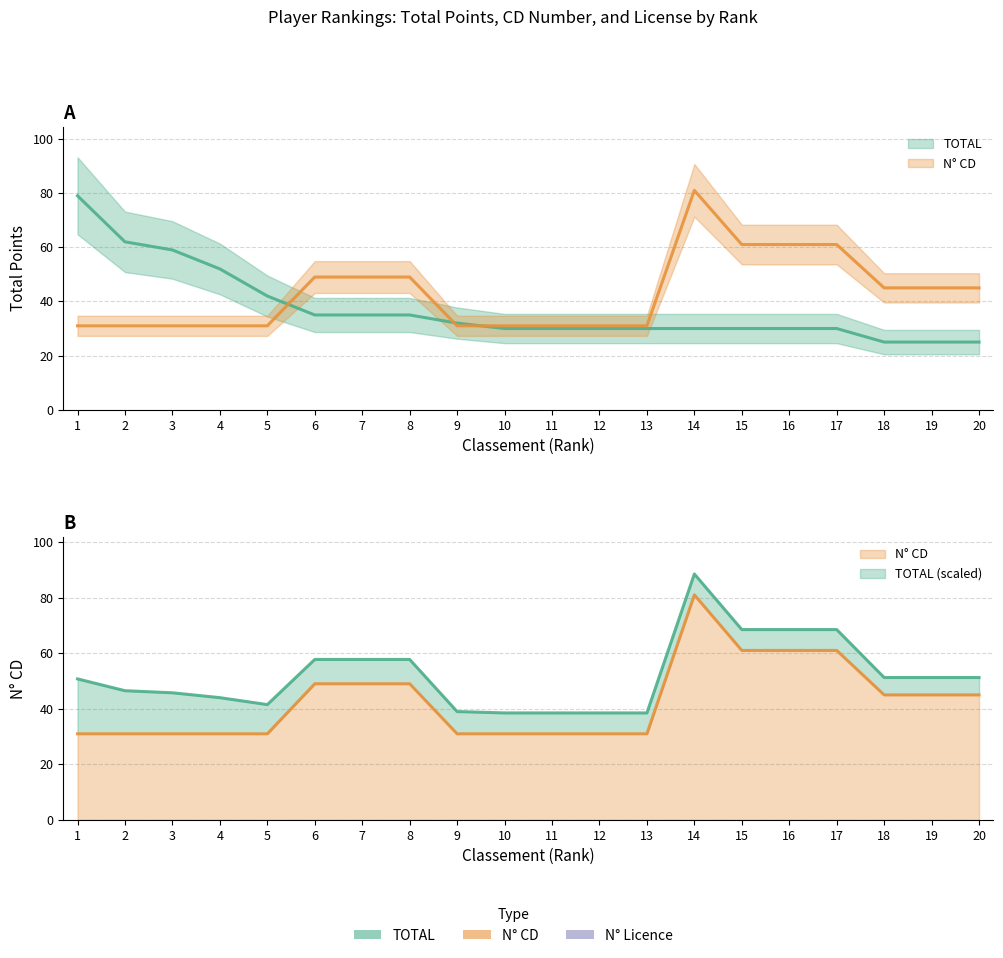

Is it true that TOTAL equals 35 at 8?

True